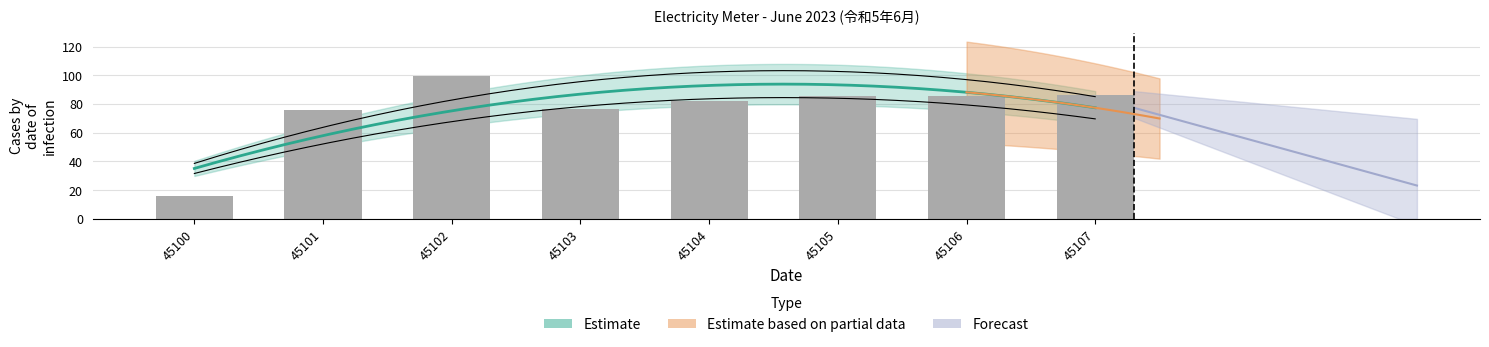

Rank the categories by value from lowest to highest.

45100, 45101, 45103, 45104, 45105, 45106, 45107, 45102